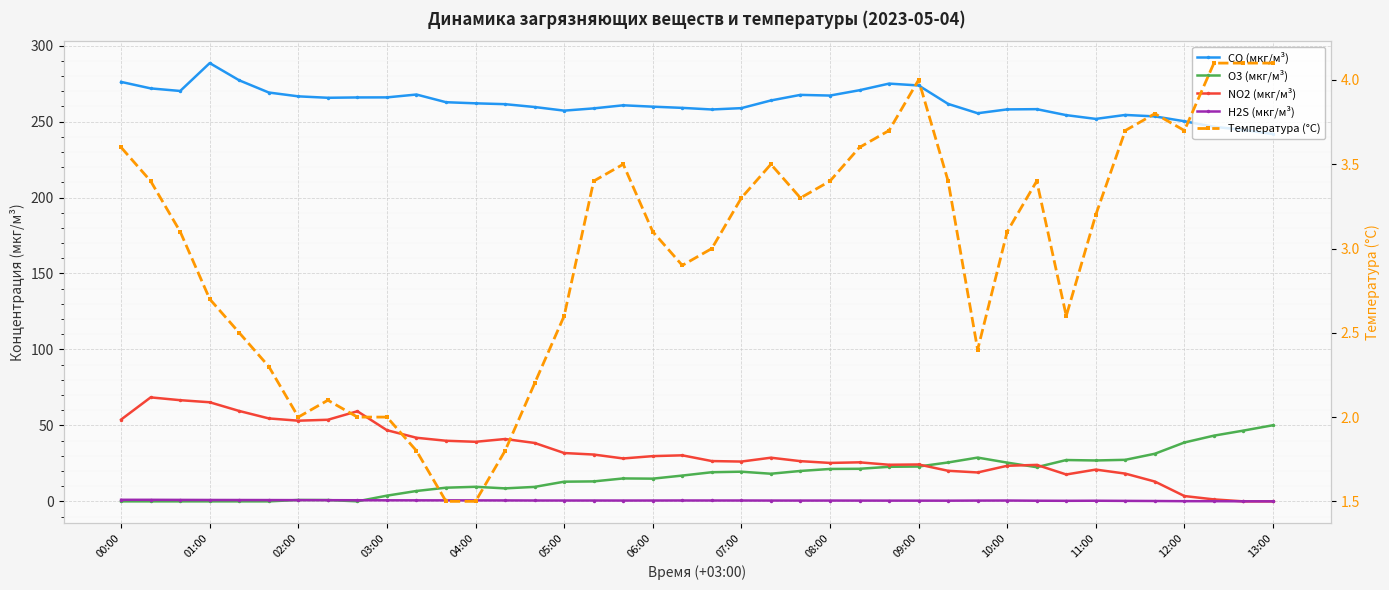

True or false: CO (мкг/м³) has more than 0 interior local peaks.

True